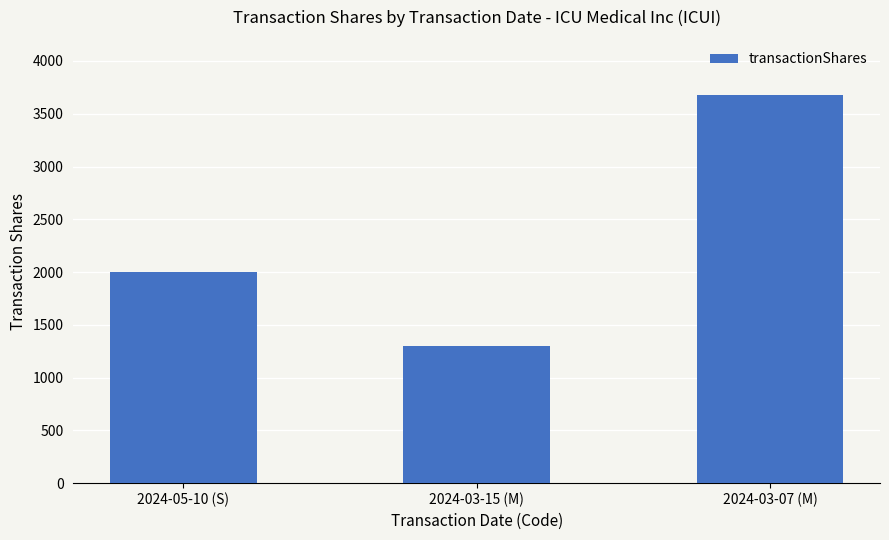

What is the sum of the values at 2024-03-15 (M) and 2024-03-07 (M)?

4976